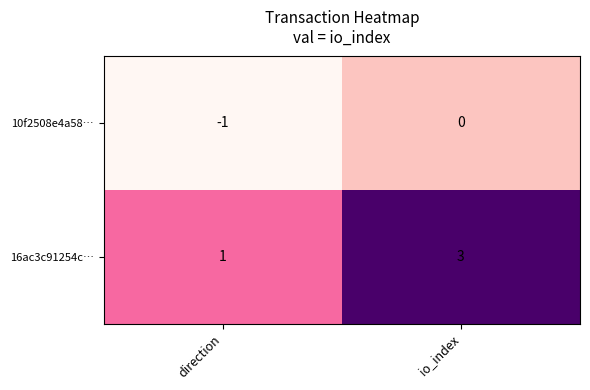

Which series has the widest spread of values?

16ac3c91254c…